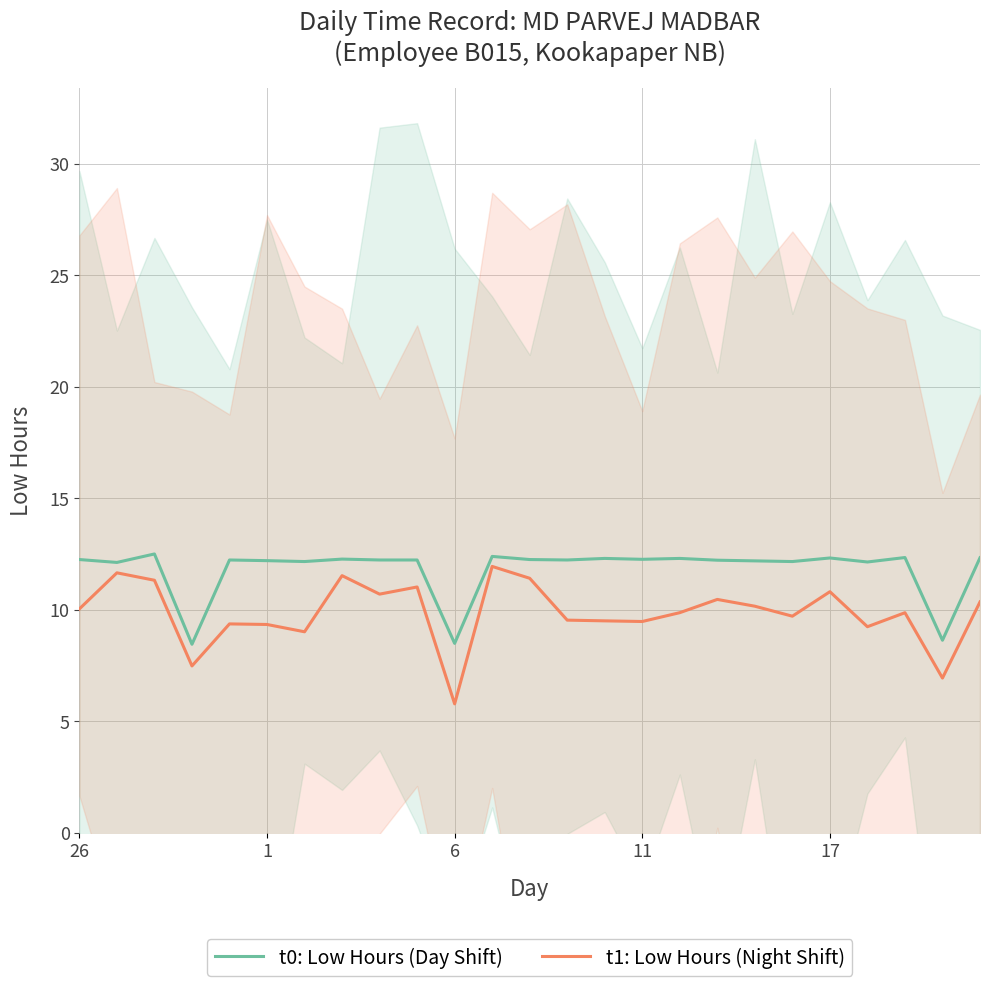

Rank the series by their average value, from highest to lowest.

t0: Low Hours (Day Shift), t1: Low Hours (Night Shift)